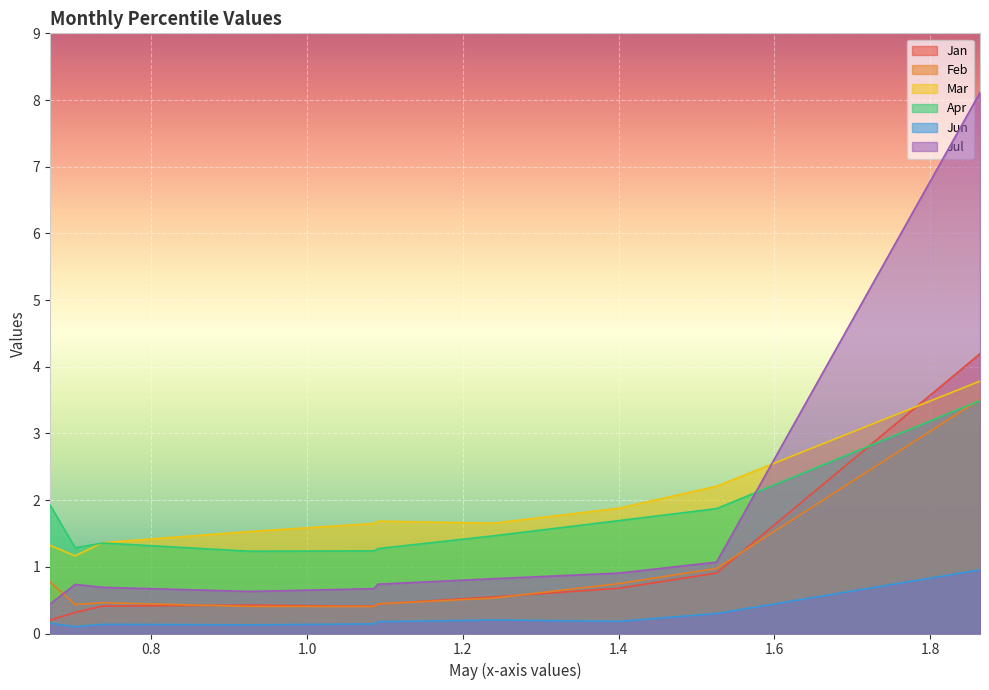

The value of Jan at pct85 is 0.2. True or false?

False